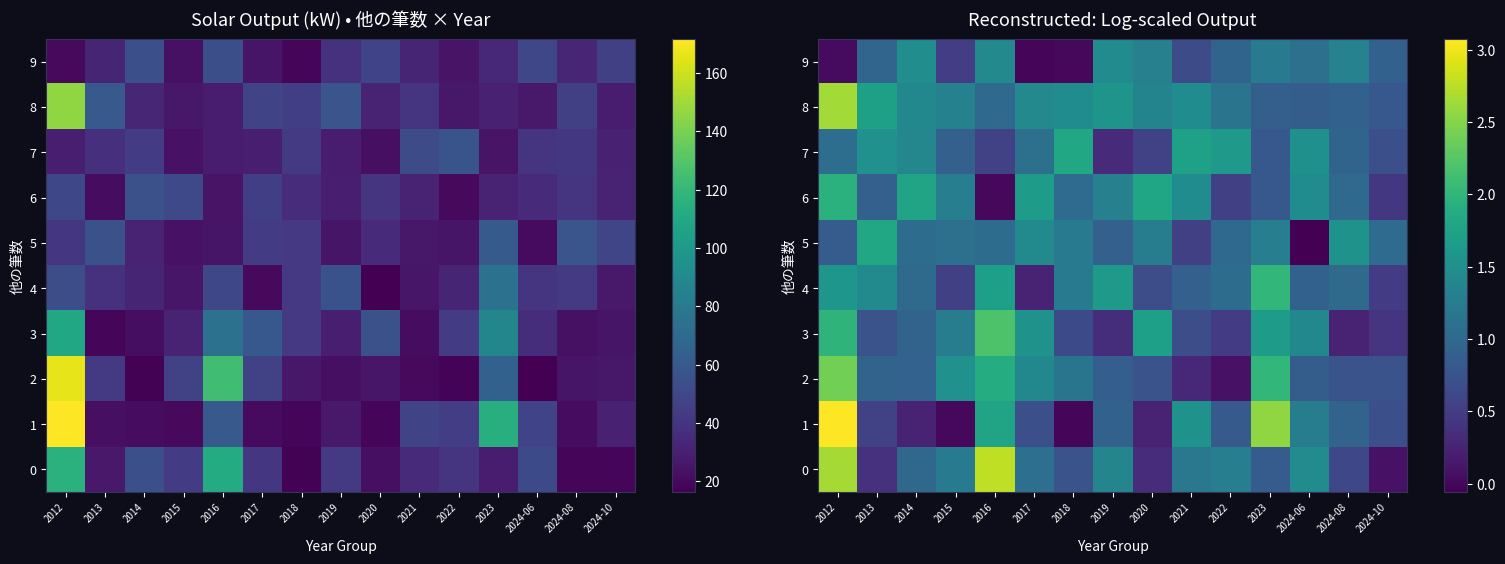

How many values in 9 are above zero?

14